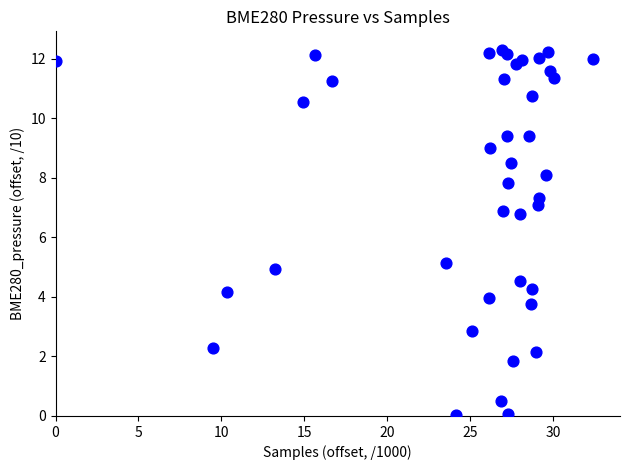

What is the range of X values (max minus min)?

32.4